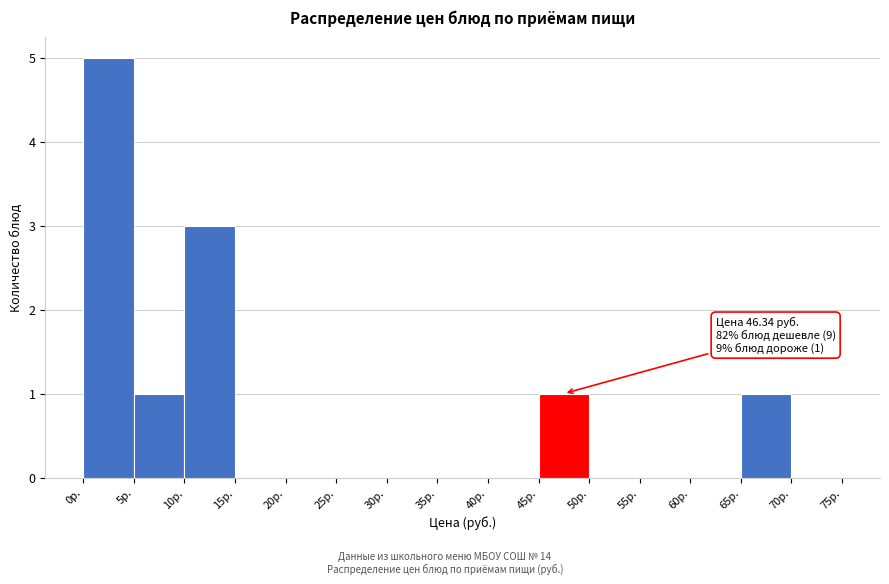

Over which range of the x-axis is the bar tallest?

0 to 5